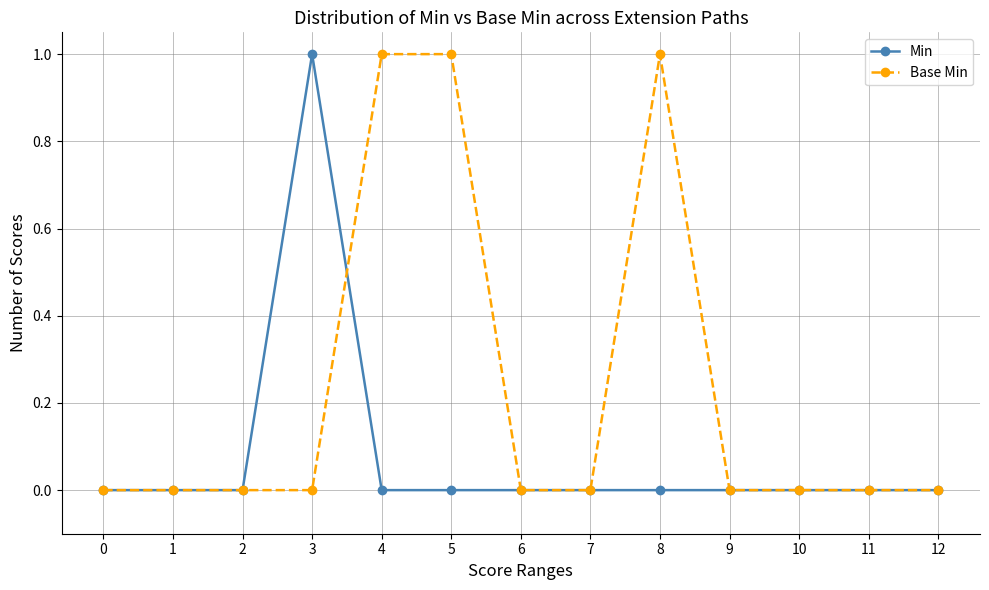

True or false: Min has more than 0 interior local peaks.

True